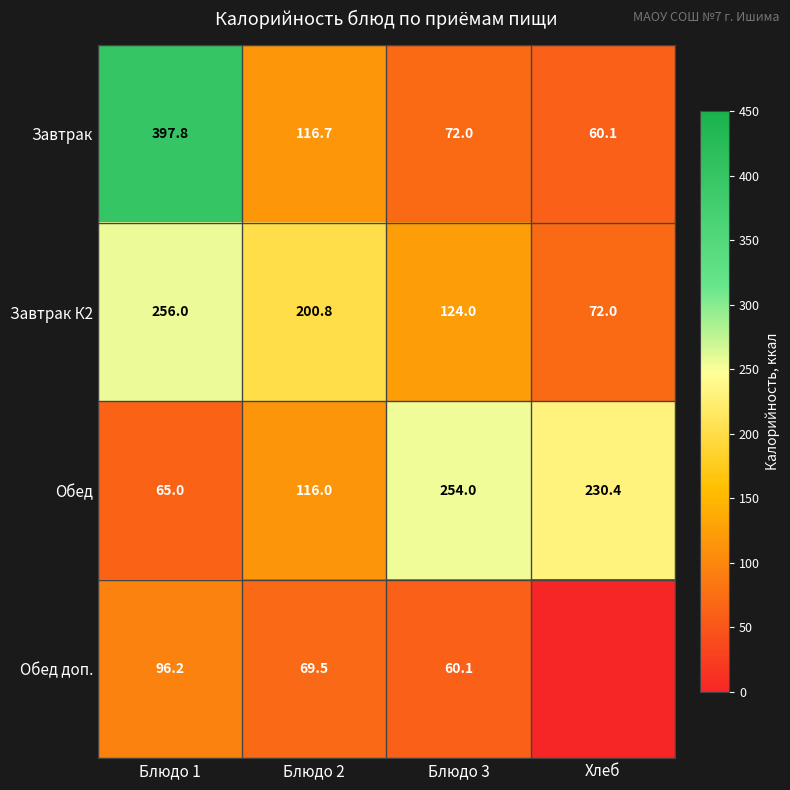

True or false: Завтрак К2 has a value of 72.0 at Хлеб.

True